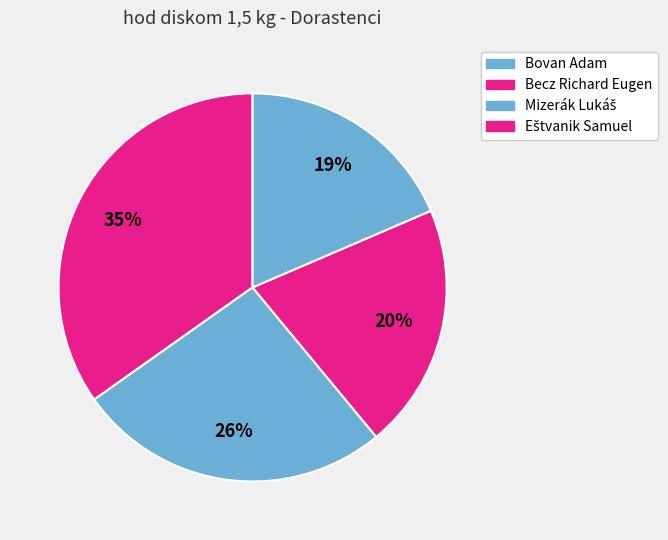

To the nearest percent, what is the difference between the Mizerák Lukáš and Bovan Adam slice percentages?

14%